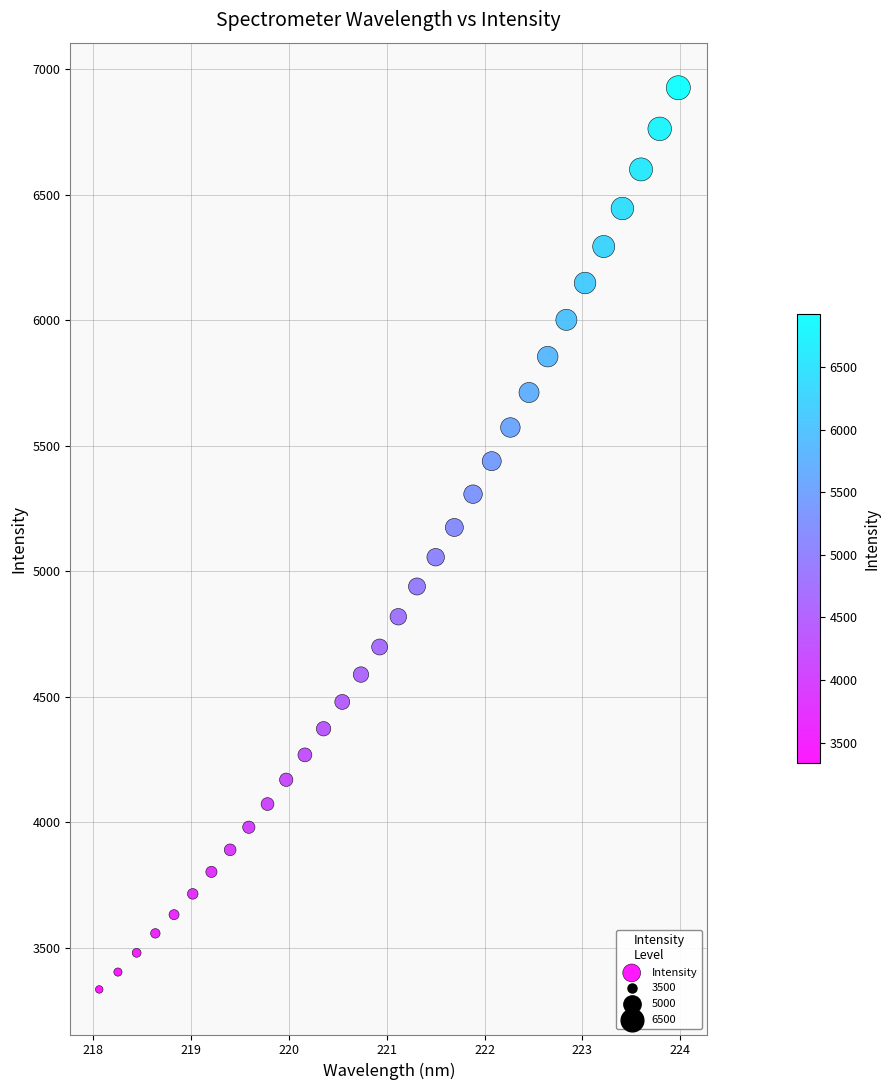

What is the range of X values (max minus min)?

5.9